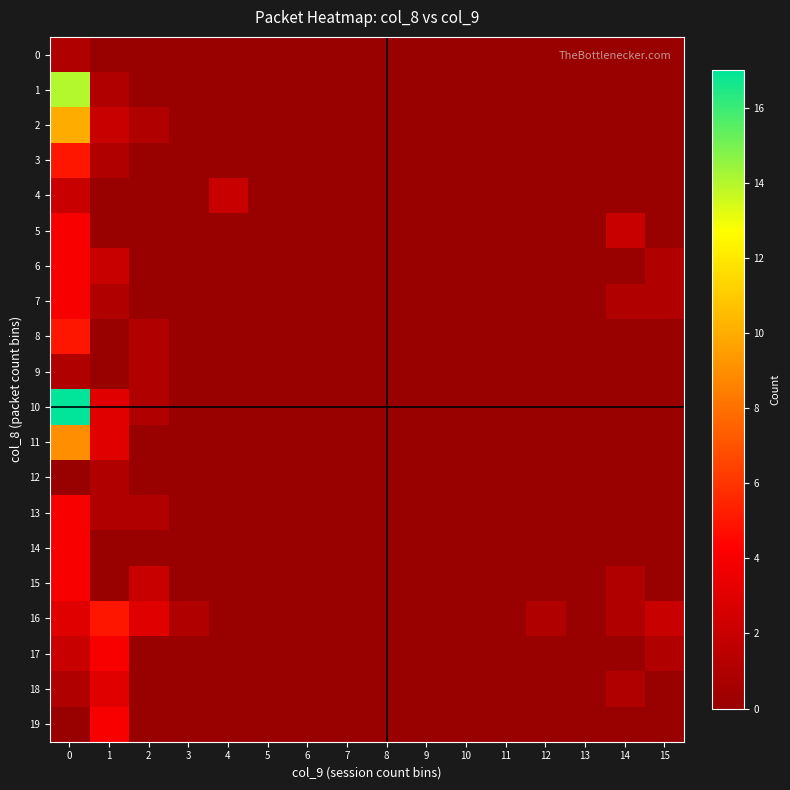

Reading right to left, what are all the values shown in this chart?

0: 15=0	14=0	13=0	12=0	11=0	10=0	9=0	8=0	7=0	6=0	5=0	4=0	3=0	2=0	1=0	0=1
1: 15=0	14=0	13=0	12=0	11=0	10=0	9=0	8=0	7=0	6=0	5=0	4=0	3=0	2=0	1=1	0=14
2: 15=0	14=0	13=0	12=0	11=0	10=0	9=0	8=0	7=0	6=0	5=0	4=0	3=0	2=1	1=2	0=10
3: 15=0	14=0	13=0	12=0	11=0	10=0	9=0	8=0	7=0	6=0	5=0	4=0	3=0	2=0	1=1	0=5
4: 15=0	14=0	13=0	12=0	11=0	10=0	9=0	8=0	7=0	6=0	5=0	4=2	3=0	2=0	1=0	0=2
5: 15=0	14=2	13=0	12=0	11=0	10=0	9=0	8=0	7=0	6=0	5=0	4=0	3=0	2=0	1=0	0=4
6: 15=1	14=0	13=0	12=0	11=0	10=0	9=0	8=0	7=0	6=0	5=0	4=0	3=0	2=0	1=2	0=4
7: 15=1	14=1	13=0	12=0	11=0	10=0	9=0	8=0	7=0	6=0	5=0	4=0	3=0	2=0	1=1	0=4
8: 15=0	14=0	13=0	12=0	11=0	10=0	9=0	8=0	7=0	6=0	5=0	4=0	3=0	2=1	1=0	0=5
9: 15=0	14=0	13=0	12=0	11=0	10=0	9=0	8=0	7=0	6=0	5=0	4=0	3=0	2=1	1=0	0=1
10: 15=0	14=0	13=0	12=0	11=0	10=0	9=0	8=0	7=0	6=0	5=0	4=0	3=0	2=1	1=3	0=17
11: 15=0	14=0	13=0	12=0	11=0	10=0	9=0	8=0	7=0	6=0	5=0	4=0	3=0	2=0	1=3	0=9
12: 15=0	14=0	13=0	12=0	11=0	10=0	9=0	8=0	7=0	6=0	5=0	4=0	3=0	2=0	1=1	0=0
13: 15=0	14=0	13=0	12=0	11=0	10=0	9=0	8=0	7=0	6=0	5=0	4=0	3=0	2=1	1=1	0=4
14: 15=0	14=0	13=0	12=0	11=0	10=0	9=0	8=0	7=0	6=0	5=0	4=0	3=0	2=0	1=0	0=4
15: 15=0	14=1	13=0	12=0	11=0	10=0	9=0	8=0	7=0	6=0	5=0	4=0	3=0	2=2	1=0	0=4
16: 15=2	14=1	13=0	12=1	11=0	10=0	9=0	8=0	7=0	6=0	5=0	4=0	3=1	2=3	1=5	0=3
17: 15=1	14=0	13=0	12=0	11=0	10=0	9=0	8=0	7=0	6=0	5=0	4=0	3=0	2=0	1=4	0=2
18: 15=0	14=1	13=0	12=0	11=0	10=0	9=0	8=0	7=0	6=0	5=0	4=0	3=0	2=0	1=3	0=1
19: 15=0	14=0	13=0	12=0	11=0	10=0	9=0	8=0	7=0	6=0	5=0	4=0	3=0	2=0	1=4	0=0